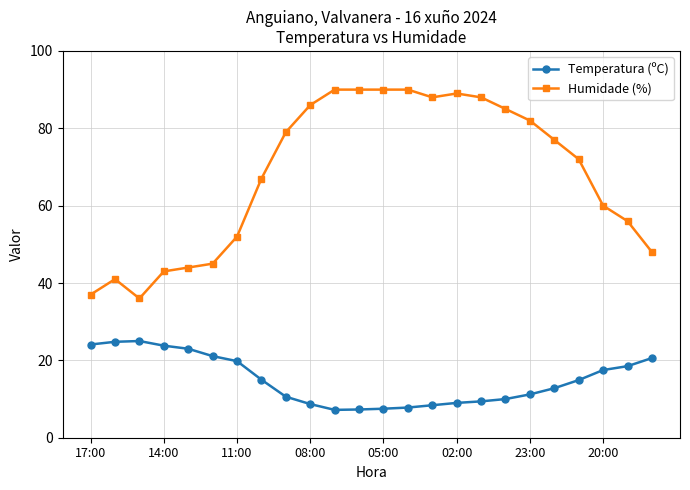

What is the value of the Humidade (%) point at the 14th from the left?

90.0